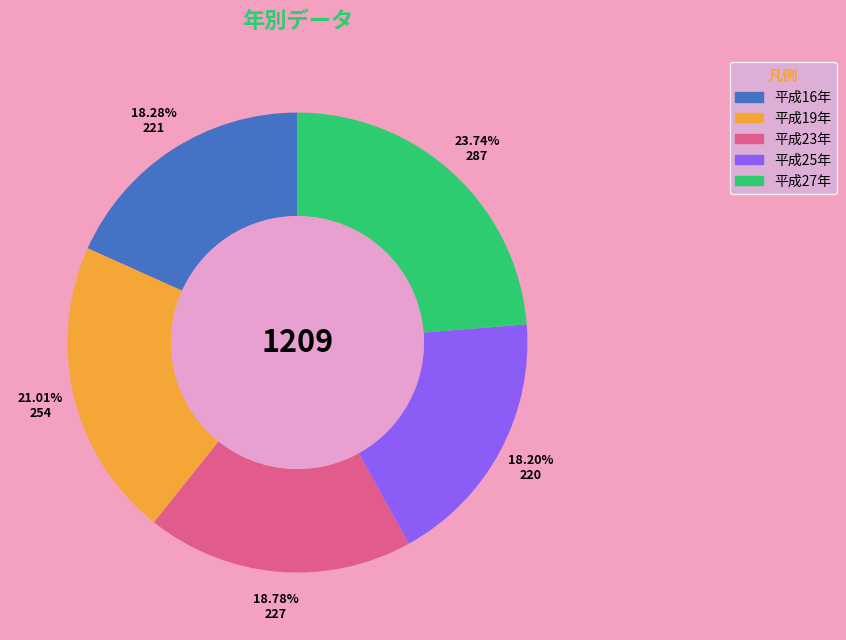

What percentage is the 平成16年 slice, to the nearest percent?

18%